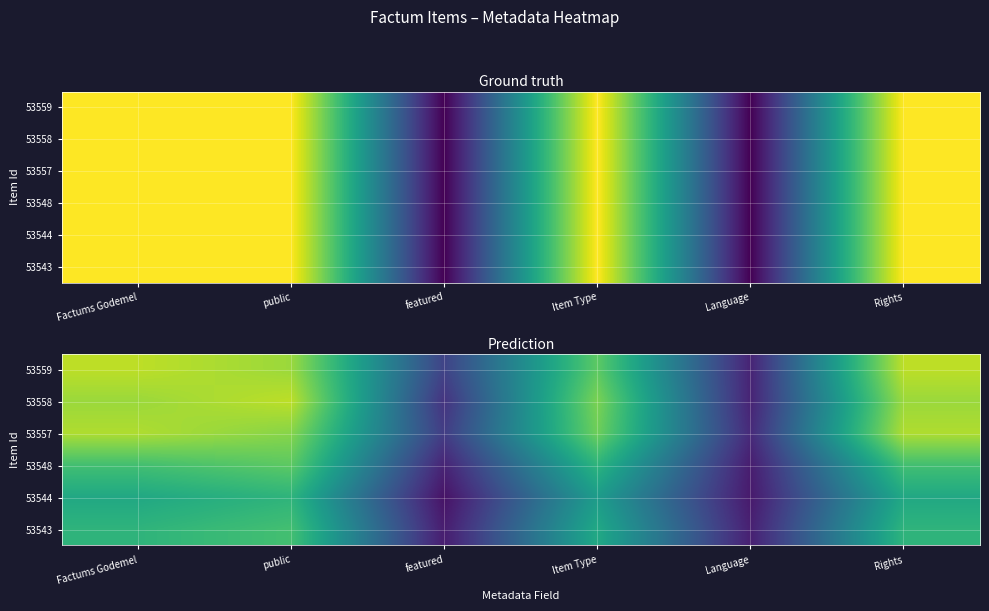

Is it true that 53548 equals 0.8 at public?

True